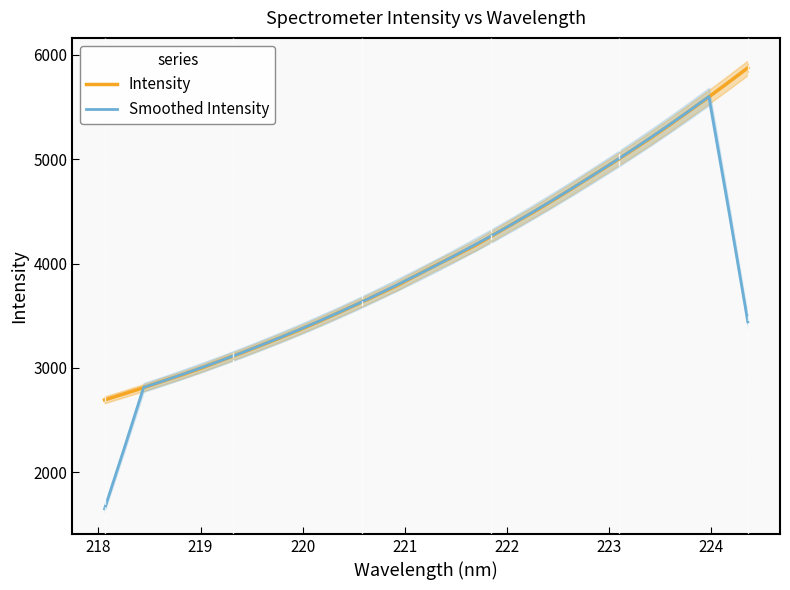

What is the lowest value of the Smoothed Intensity series?

1651.6